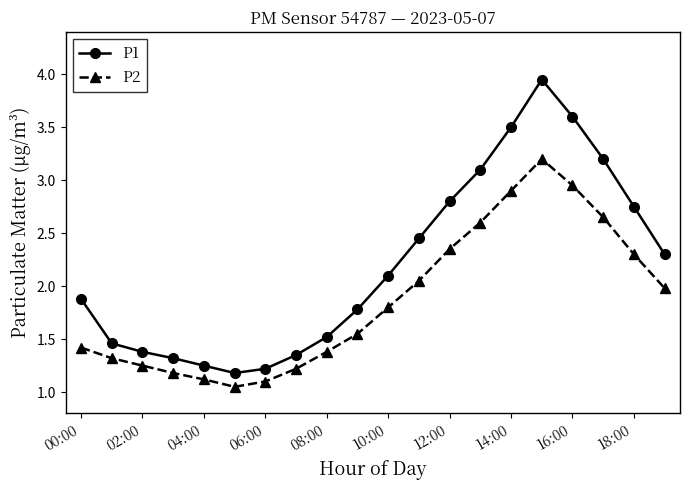

What is the sum of all P2 values?

37.4